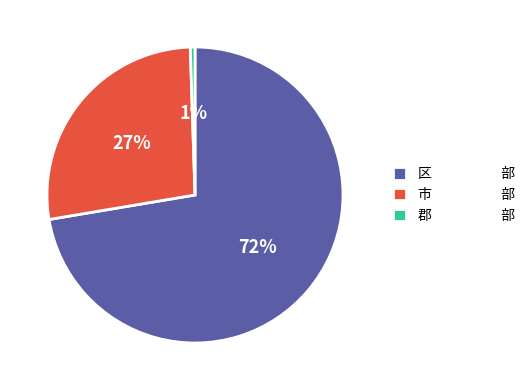

Which category accounts for the majority?

区 部